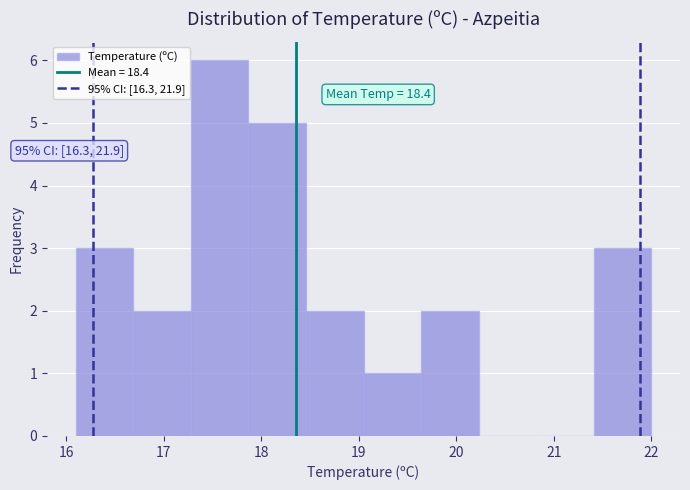

Which range on the x-axis has the tallest bar?

17.28 to 17.87